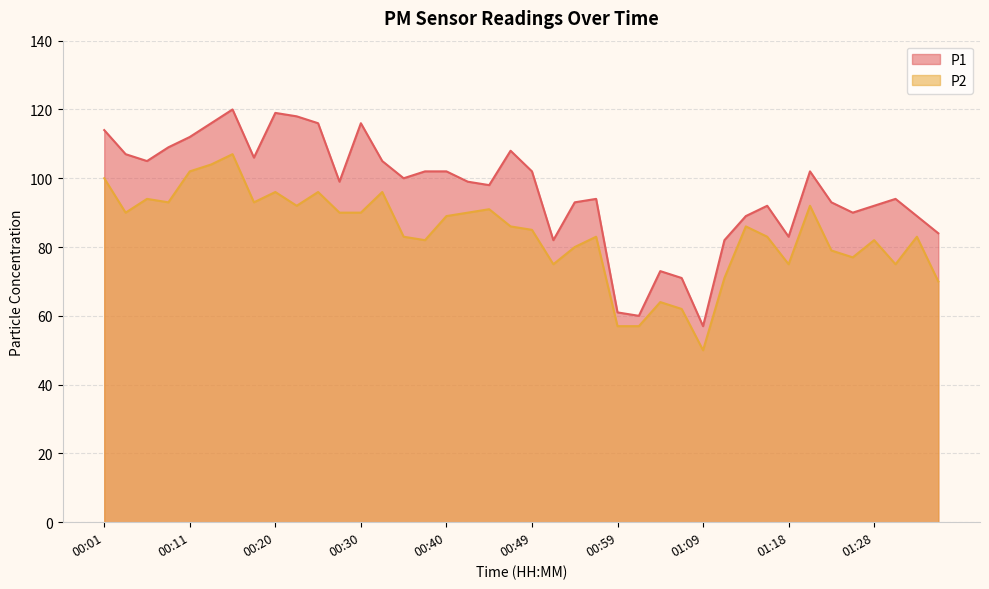

The P2 series shows 94 at 00:06. True or false?

True